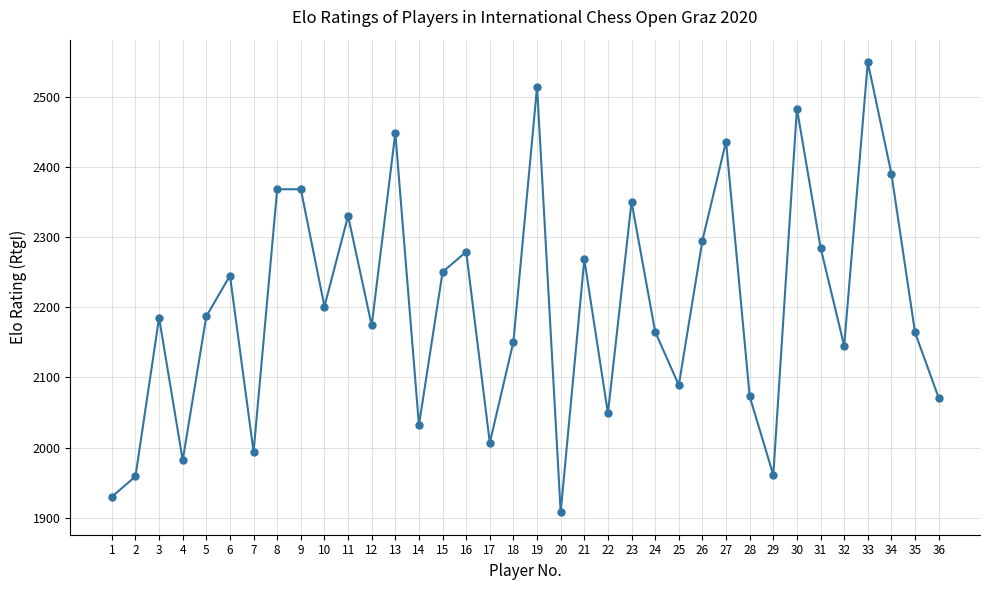

What is the minimum value shown in the chart?

1908